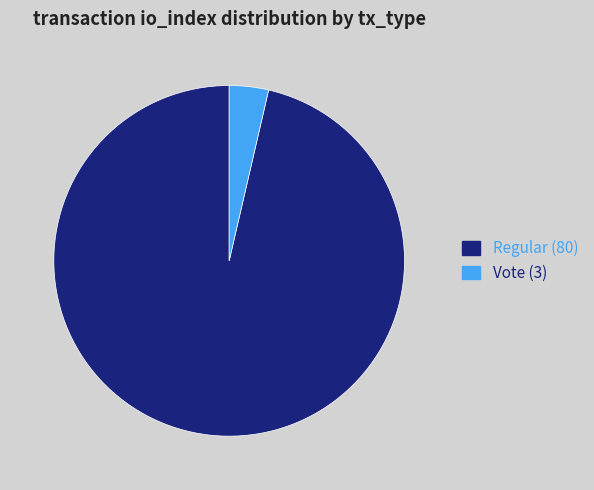

Does Regular (80) account for over 50% of the chart?

Yes